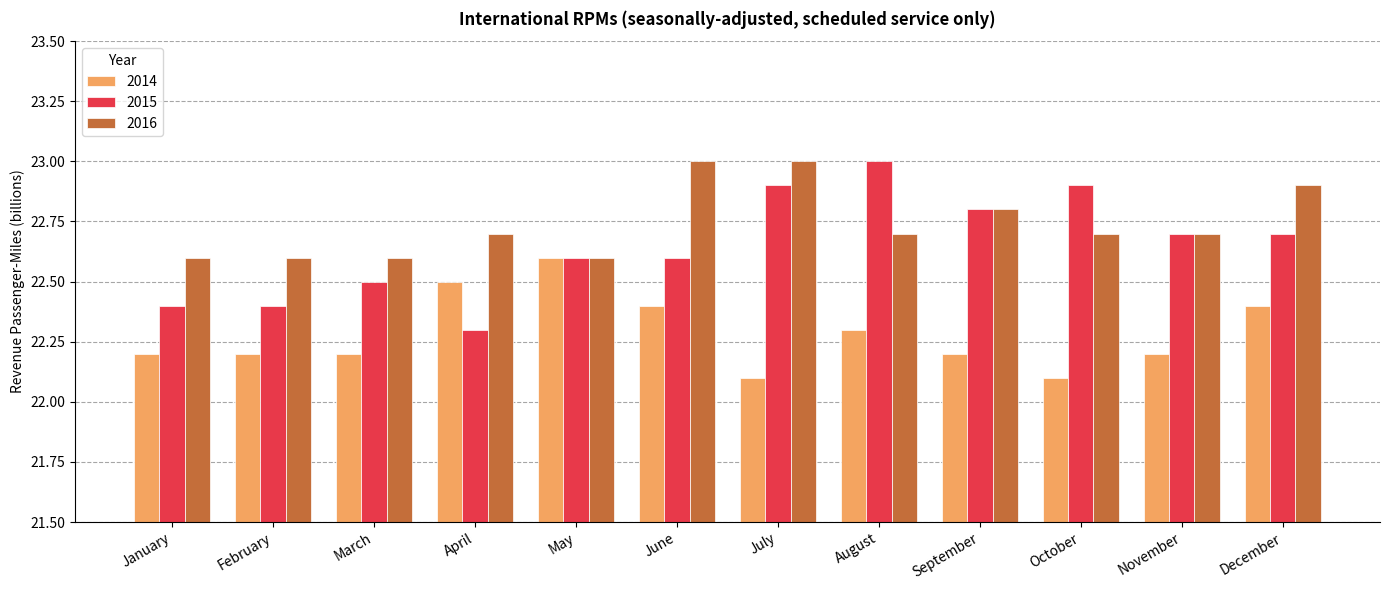

Reading left to right, extract all data points from this chart.

2014: January=22.2	February=22.2	March=22.2	April=22.5	May=22.6	June=22.4	July=22.1	August=22.3	September=22.2	October=22.1	November=22.2	December=22.4
2015: January=22.4	February=22.4	March=22.5	April=22.3	May=22.6	June=22.6	July=22.9	August=23.0	September=22.8	October=22.9	November=22.7	December=22.7
2016: January=22.6	February=22.6	March=22.6	April=22.7	May=22.6	June=23.0	July=23.0	August=22.7	September=22.8	October=22.7	November=22.7	December=22.9